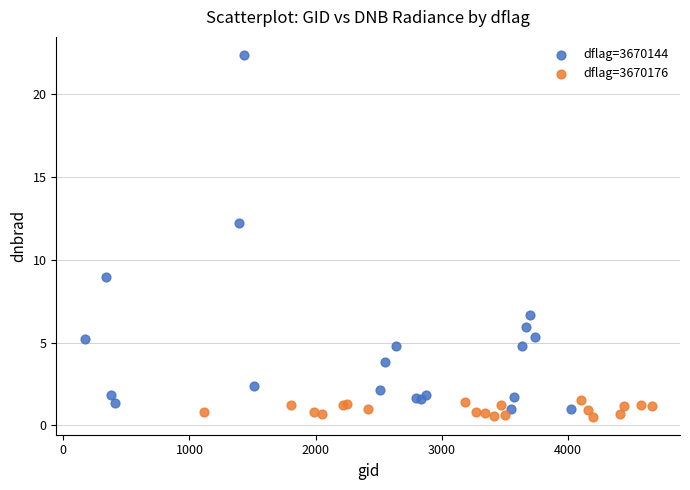

Which series has the widest spread of Y values?

dflag=3670144